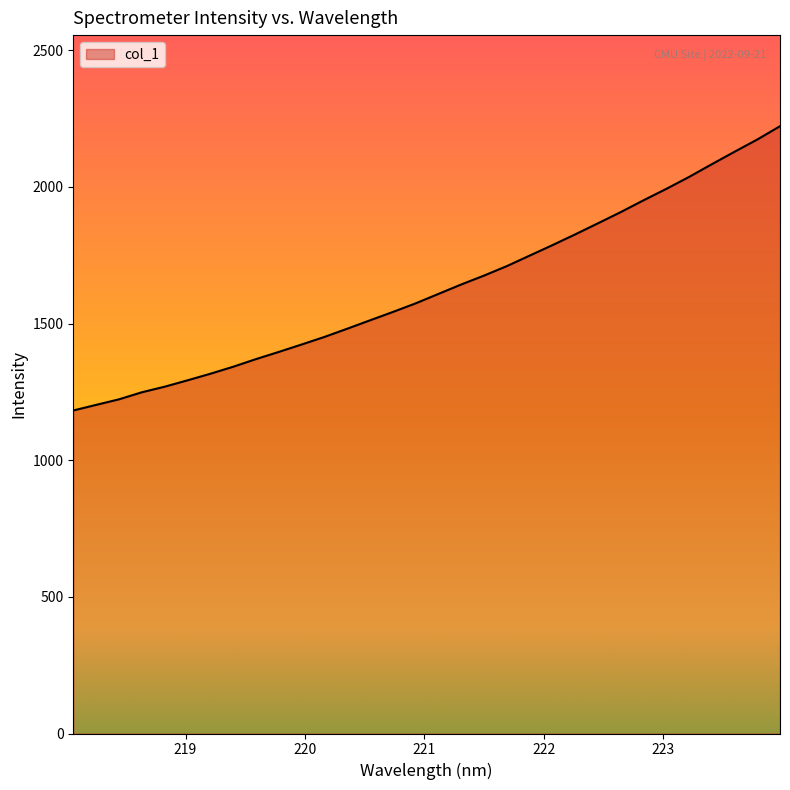

What is the maximum value shown in the chart?

2222.2